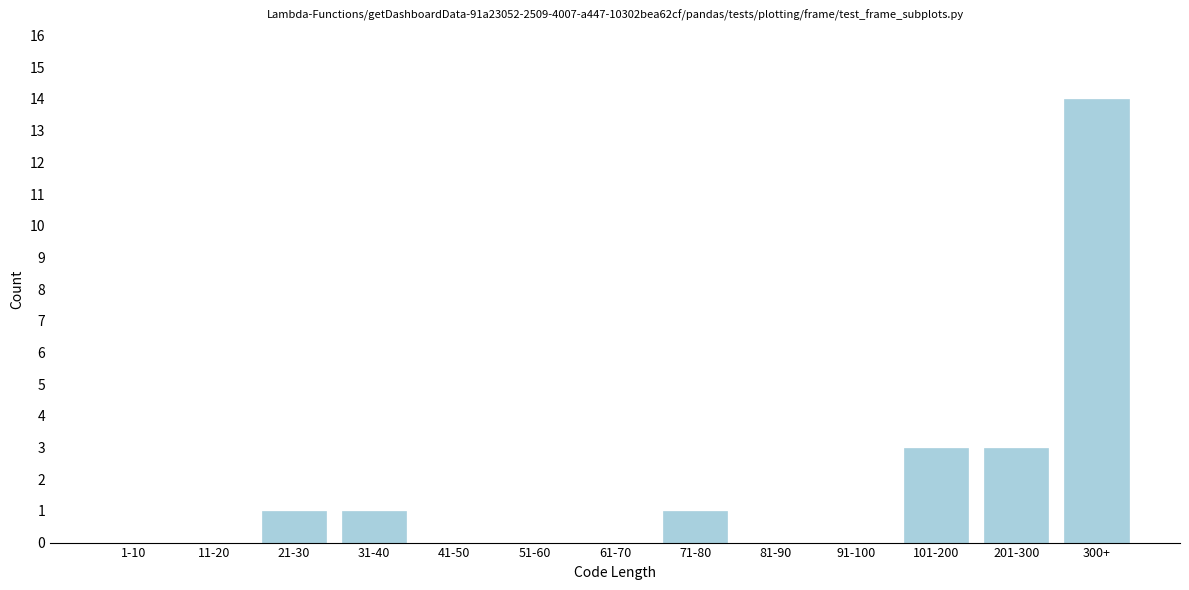

Reading left to right, transcribe all the data shown in this chart.

1-10=0	11-20=0	21-30=1	31-40=1	41-50=0	51-60=0	61-70=0	71-80=1	81-90=0	91-100=0	101-200=3	201-300=3	300+=14